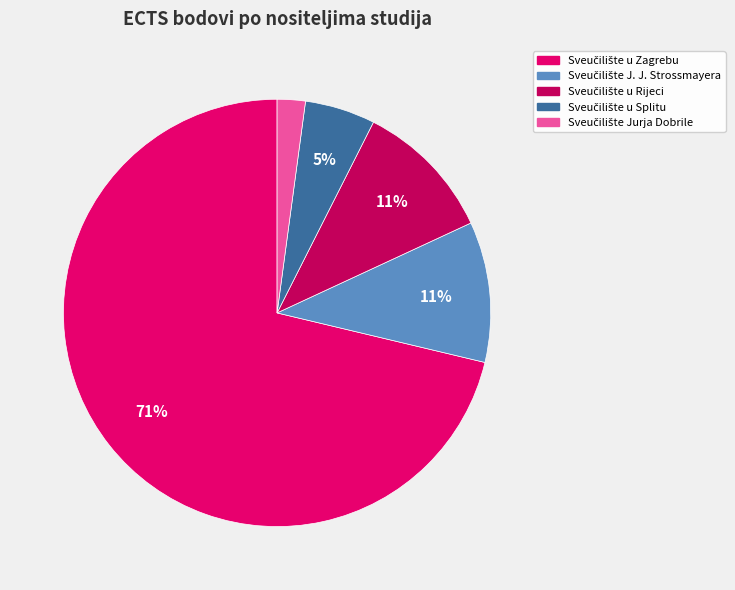

Does any single category account for the majority?

Yes